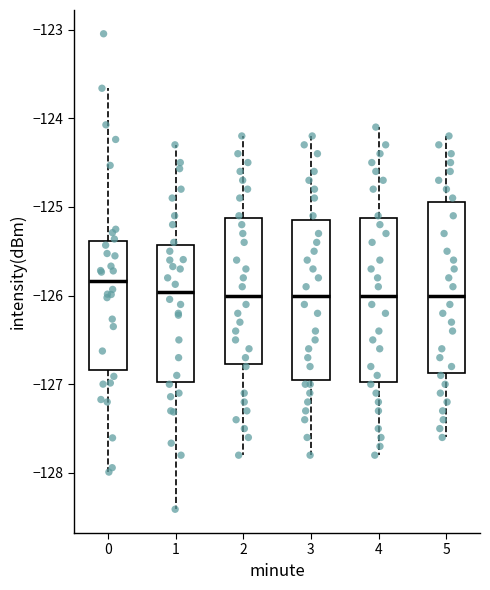

Where is the lower edge of the box at x = 5 on the y-axis? The values are not printed on the chart, so give them approximately, as read against the axis.

-126.9